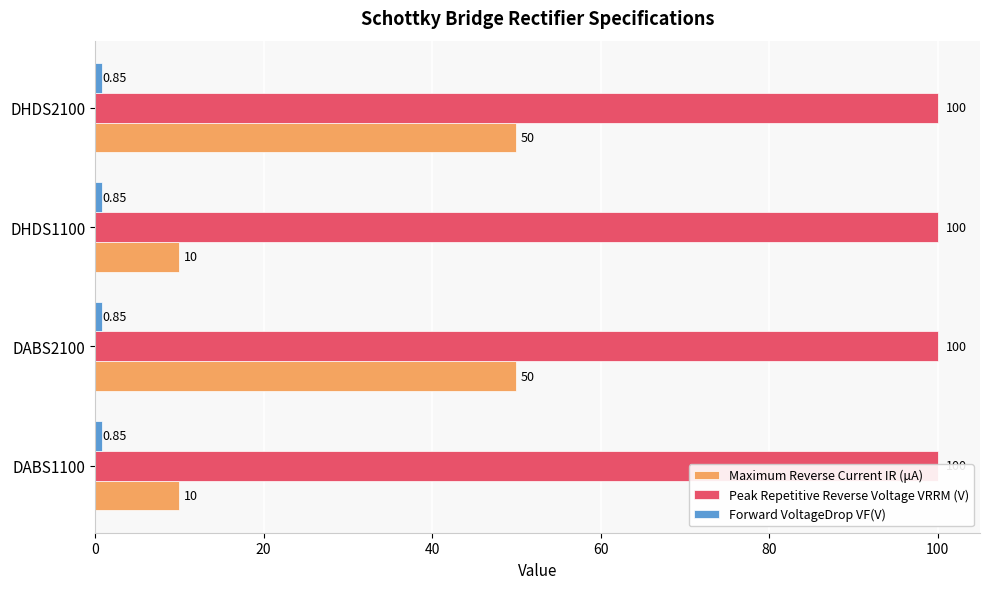

How many categories are shown in the chart?

4